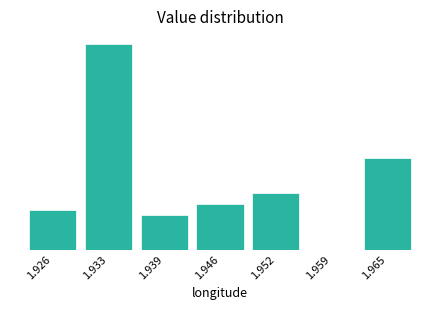

Are the bars horizontal?

No